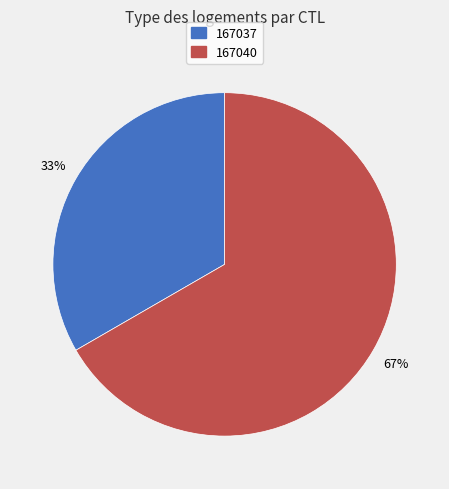

How many slices are in this pie chart?

2